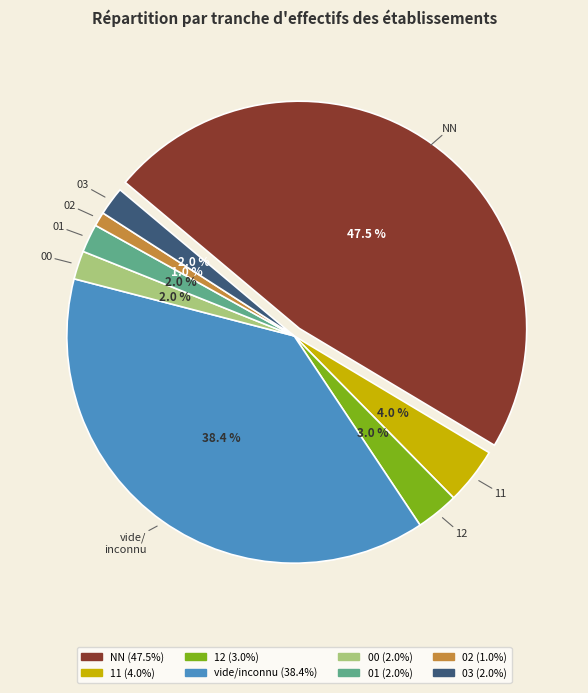

Is 00 the majority of the pie?

No